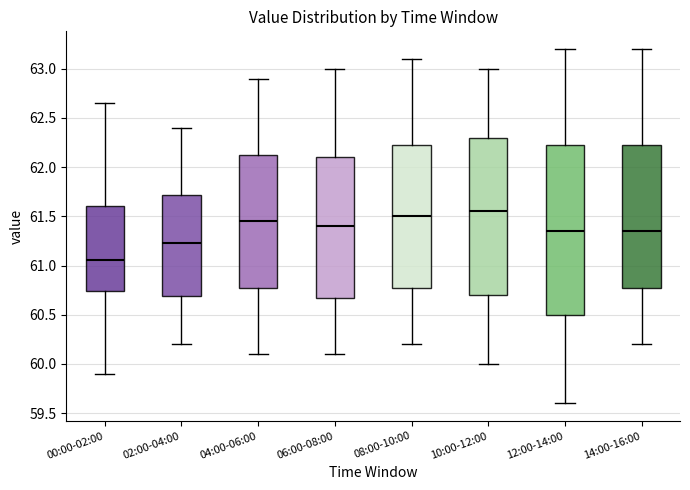

Which box is the tallest, from its lower edge to its upper edge?

12:00-14:00